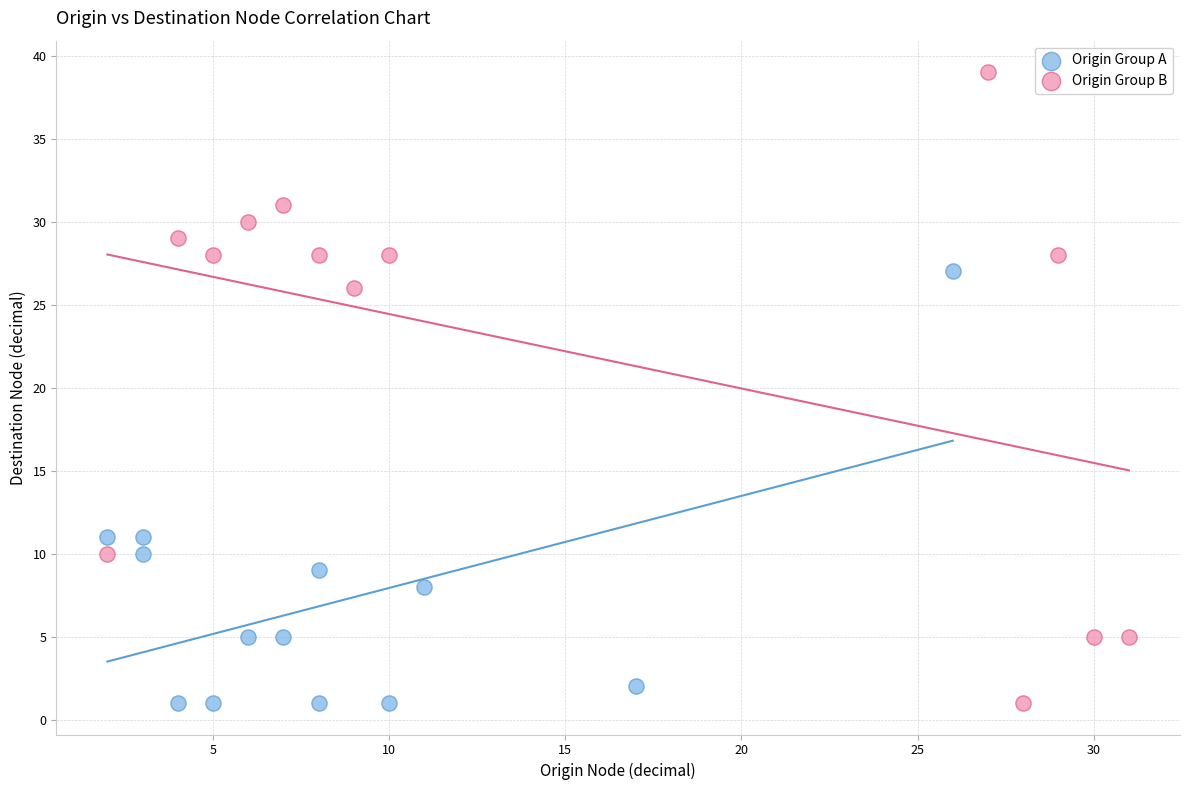

Which series reaches the maximum Y coordinate?

Origin Group B